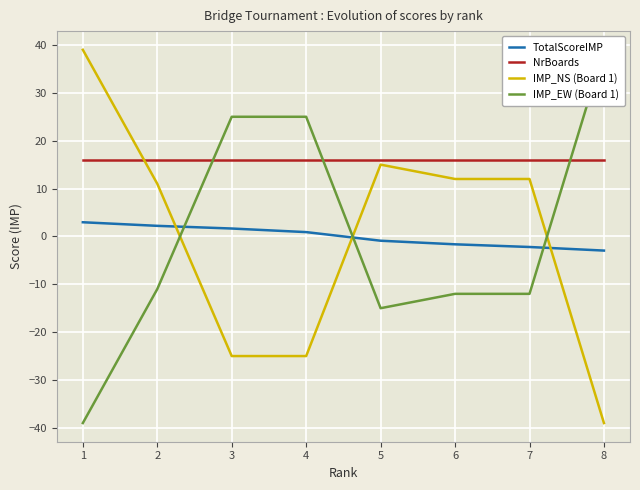

True or false: NrBoards has more than 2 interior local peaks.

False